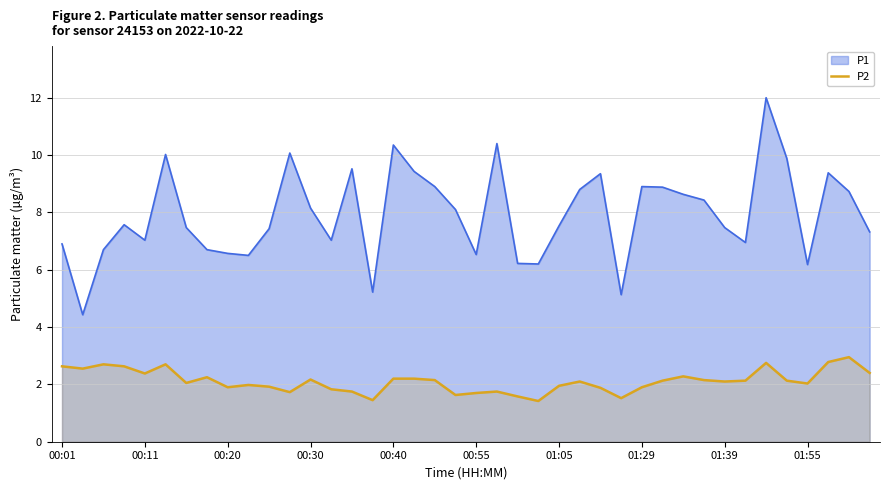

True or false: P2 has a value of 2.2 at 00:30.

True